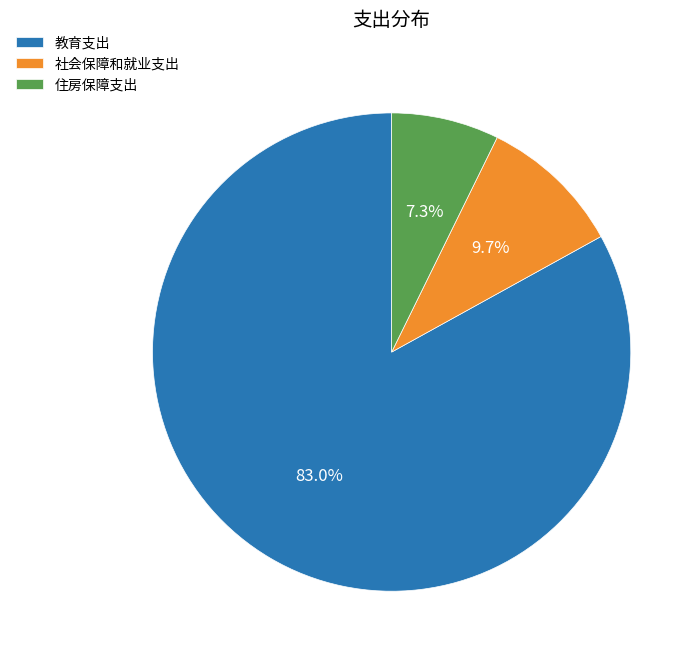

Count the number of slices in the pie.

3